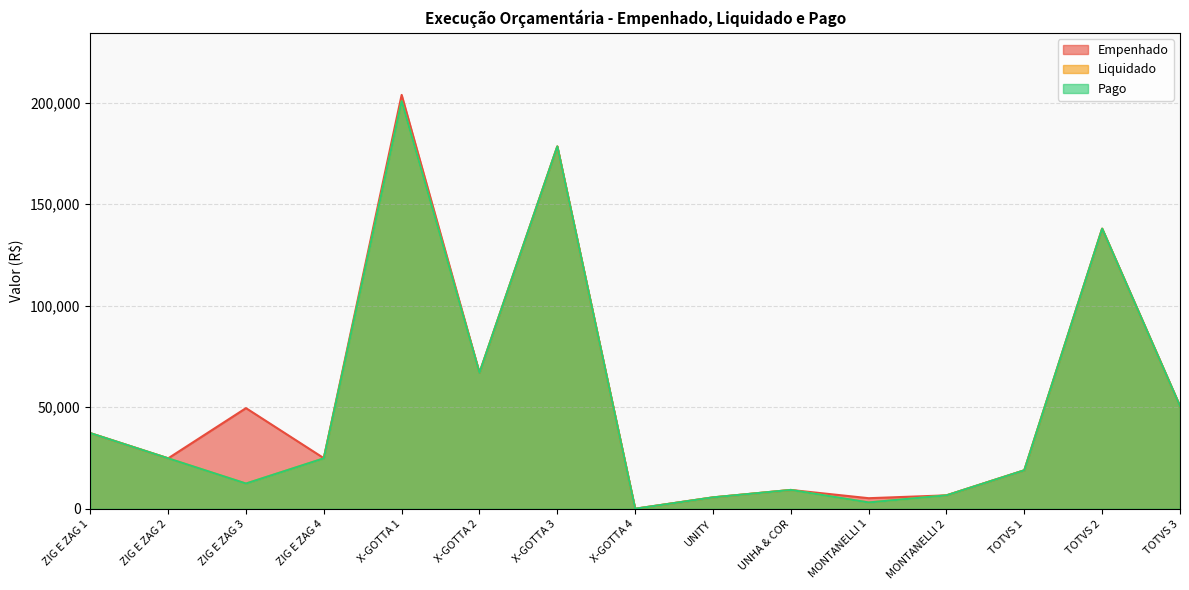

List the labels in order of Pago value, smallest first.

X-GOTTA 4, MONTANELLI 1, UNITY, MONTANELLI 2, UNHA & COR, ZIG E ZAG 3, TOTVS 1, ZIG E ZAG 2, ZIG E ZAG 4, ZIG E ZAG 1, TOTVS 3, X-GOTTA 2, TOTVS 2, X-GOTTA 3, X-GOTTA 1